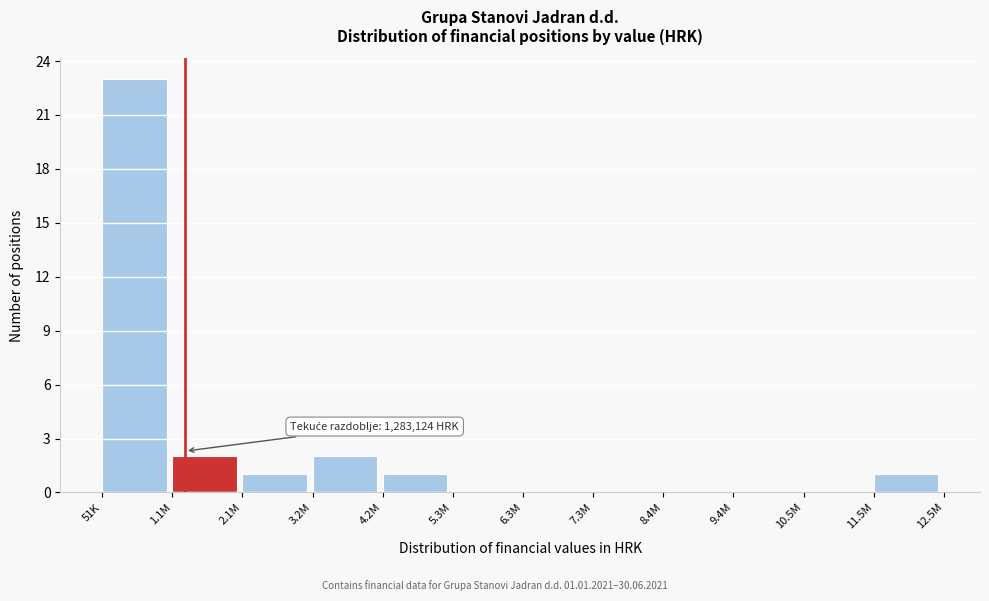

Reading left to right, list all the values displayed in this chart.

51K=23	1.1M=2	2.1M=1	3.2M=2	4.2M=1	5.3M=0	6.3M=0	7.3M=0	8.4M=0	9.4M=0	10.5M=0	11.5M=1